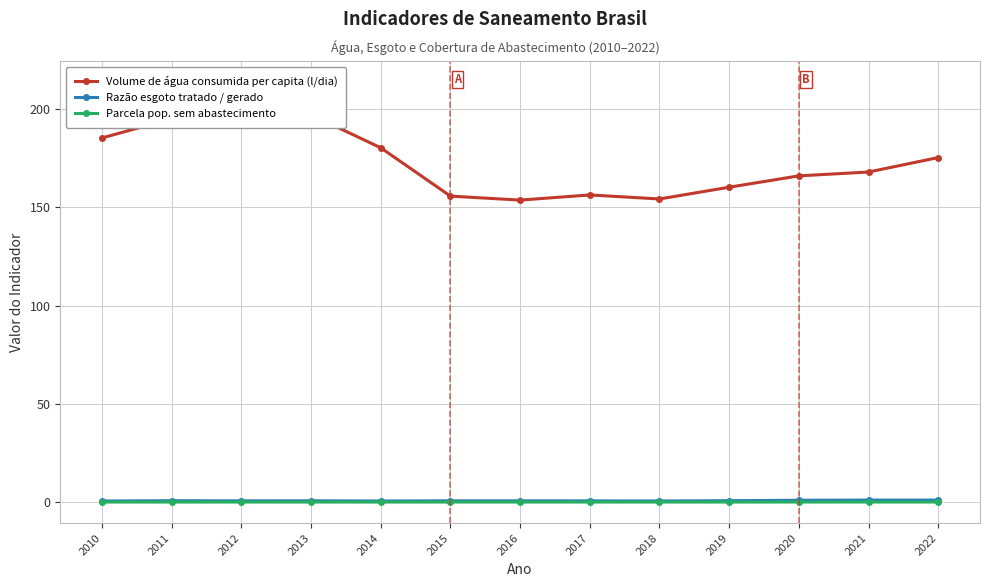

What are all the series names shown in the legend?

Volume de água consumida per capita (l/dia), Razão esgoto tratado / gerado, Parcela pop. sem abastecimento